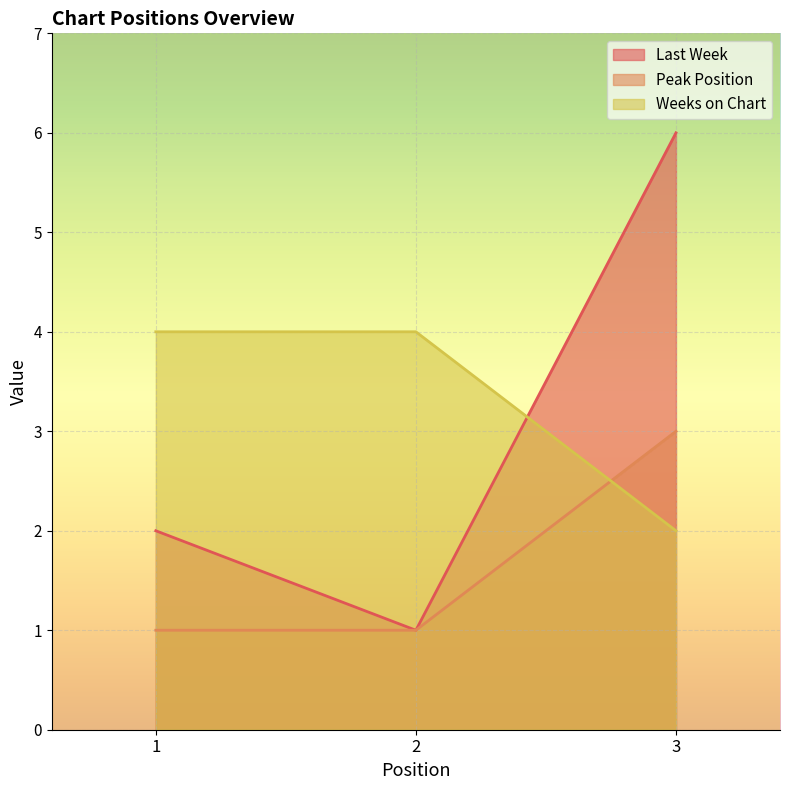

What is the sum of all Last Week values?

9